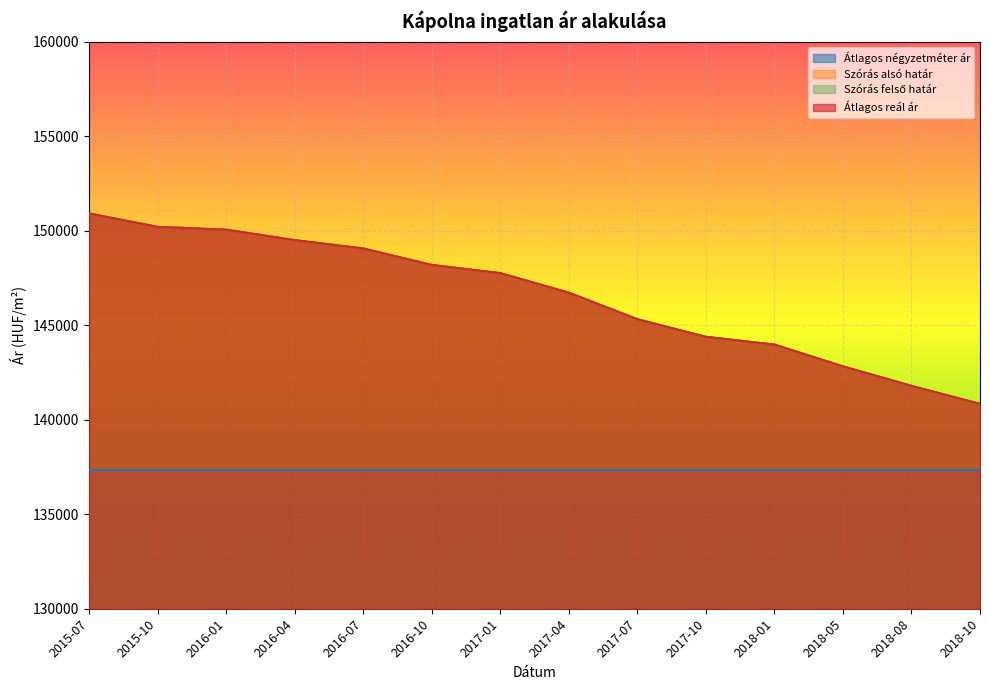

What is the difference between the maximum and minimum values in the Átlagos reál ár series?

10072